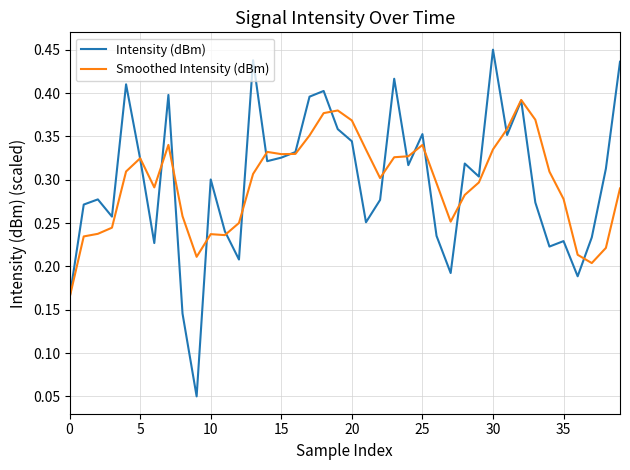

Which series has the widest spread of values?

Intensity (dBm)